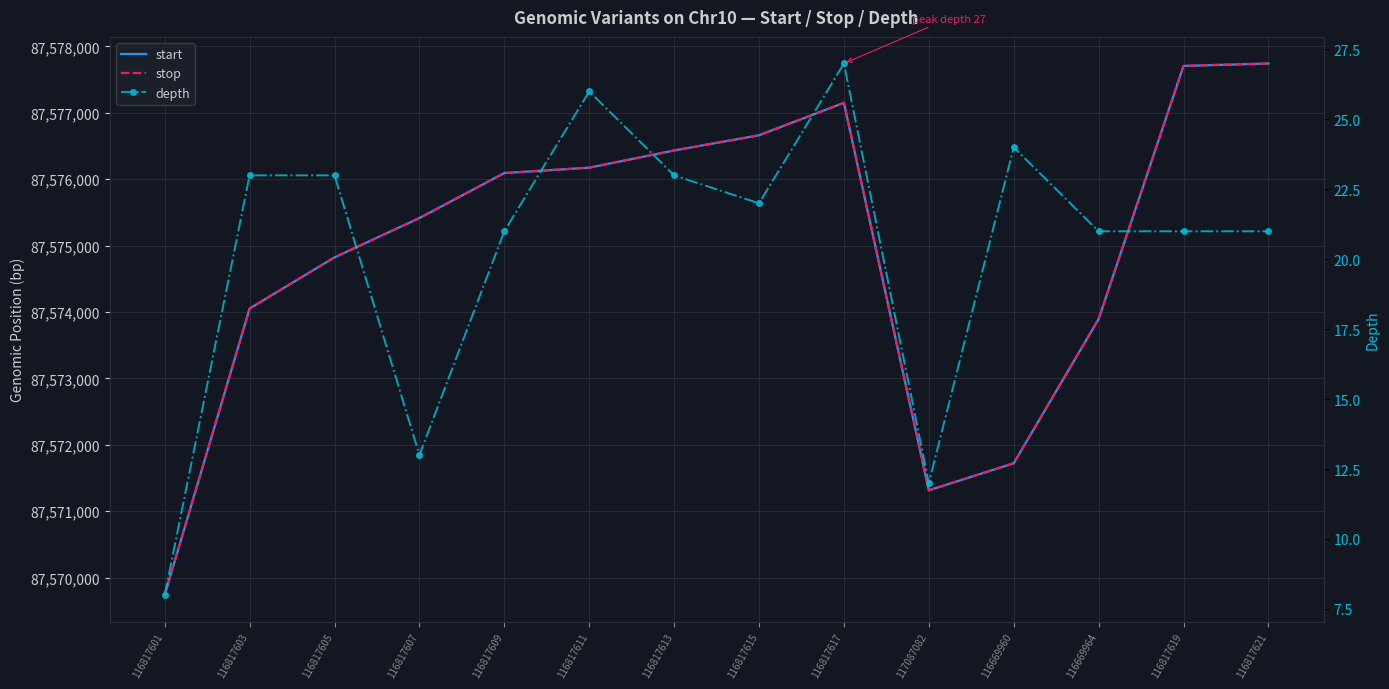

How many distinct data groups are displayed?

3